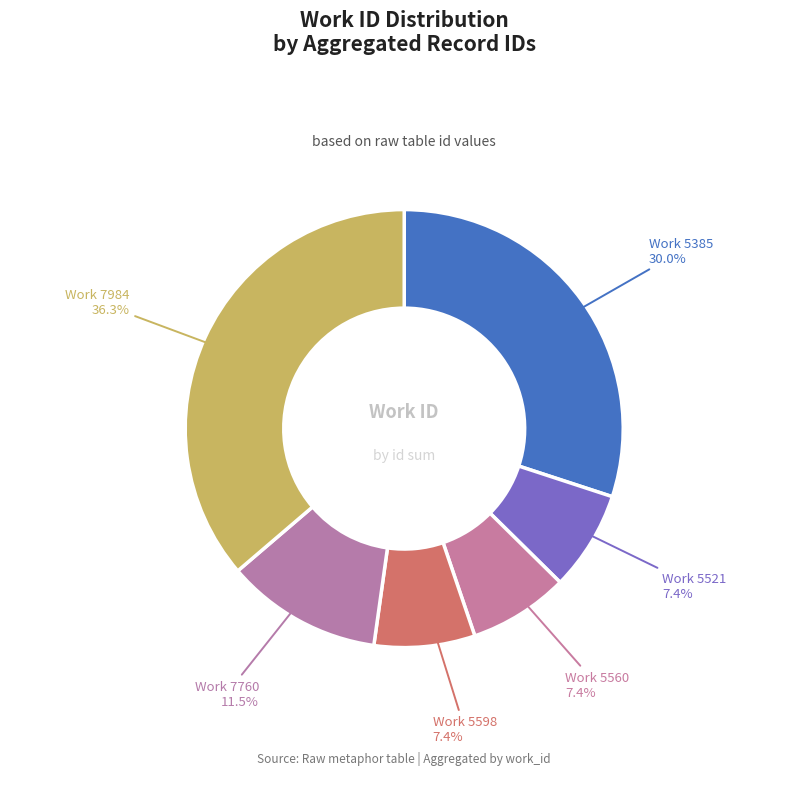

Which slice is the largest?

Work 7984